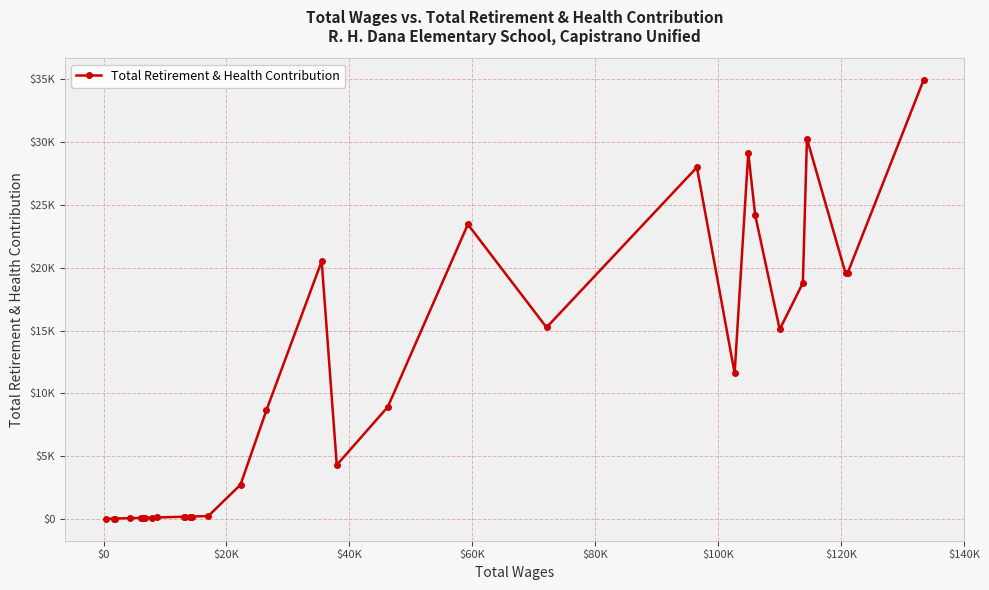

Is this an area chart (filled region under the line)?

No